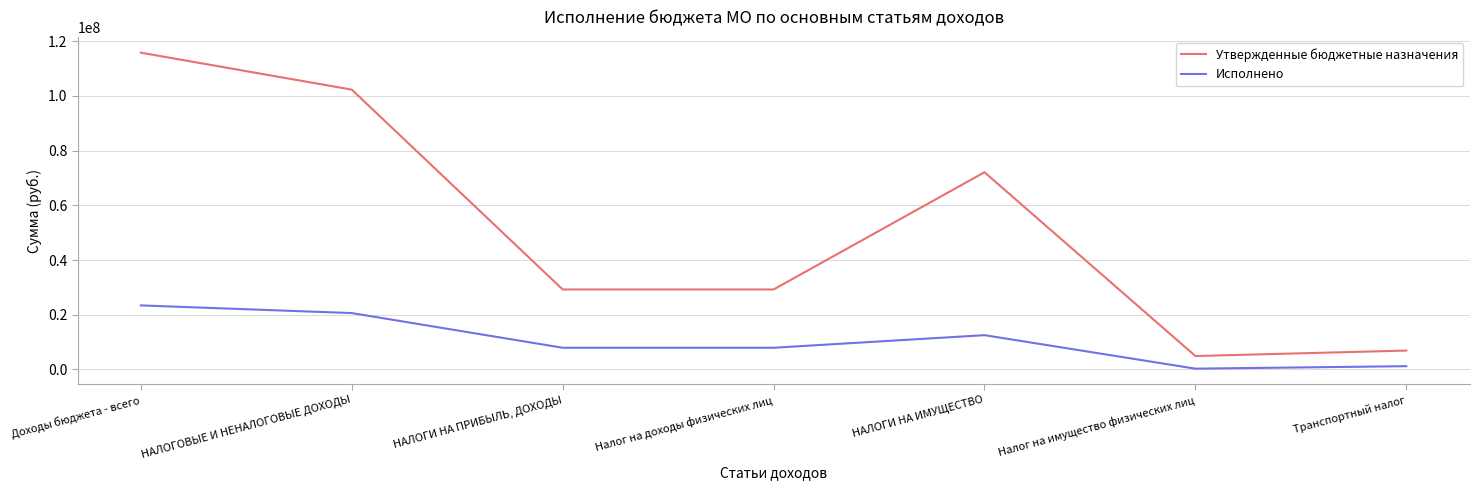

Rank the series by their average value, from highest to lowest.

Утвержденные бюджетные назначения, Исполнено